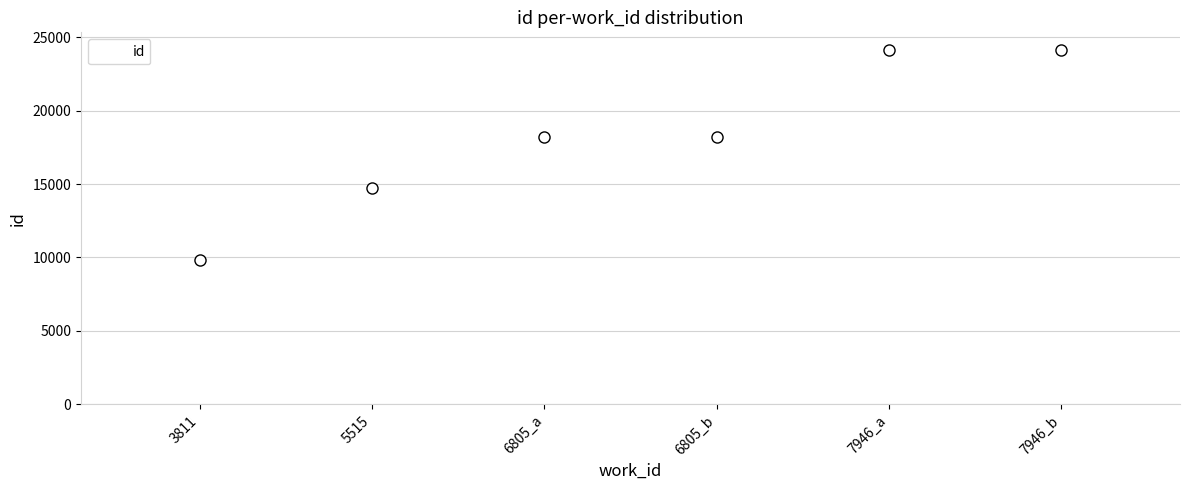

What is the minimum value shown in the chart?

9814